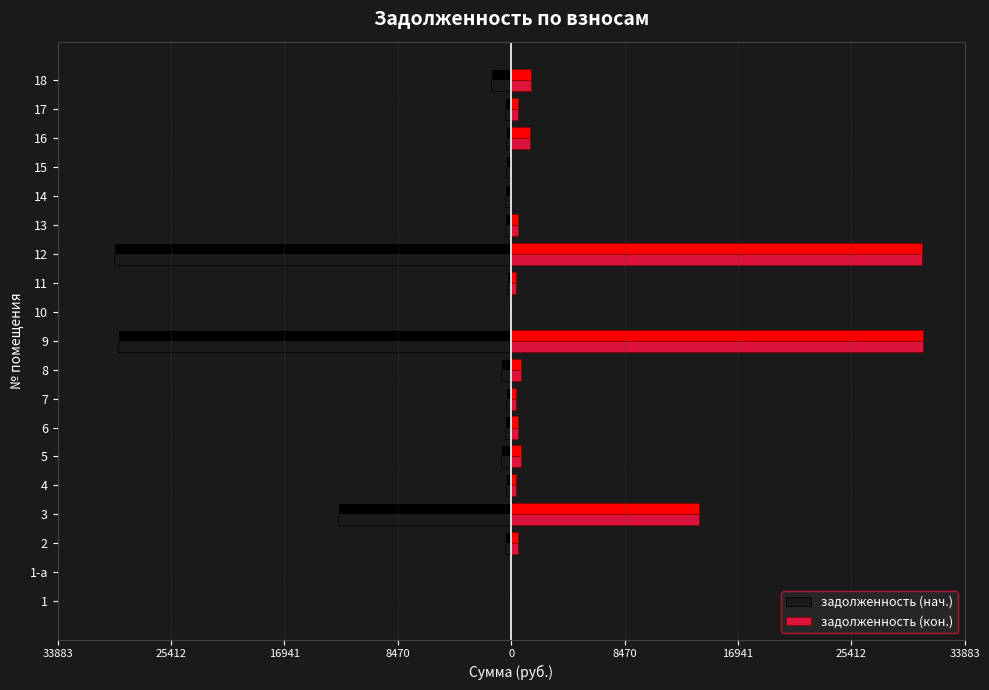

Which series has the largest total across all categories?

задолженность (кон.)